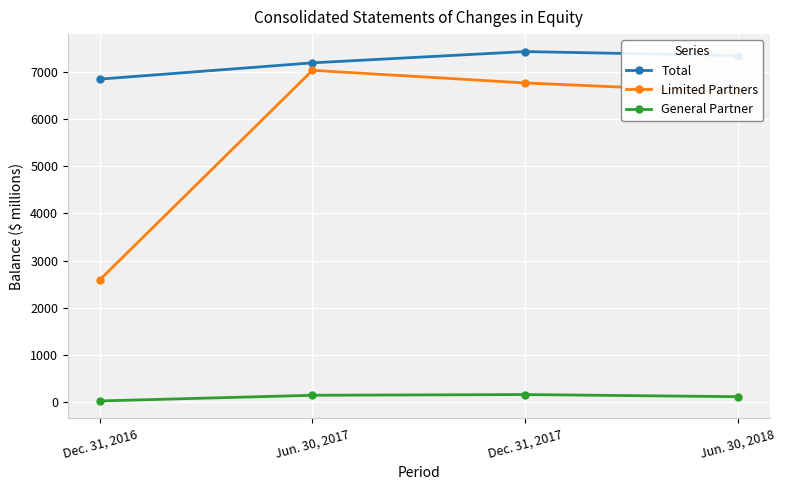

List the series in order of their peak value, lowest first.

General Partner, Limited Partners, Total